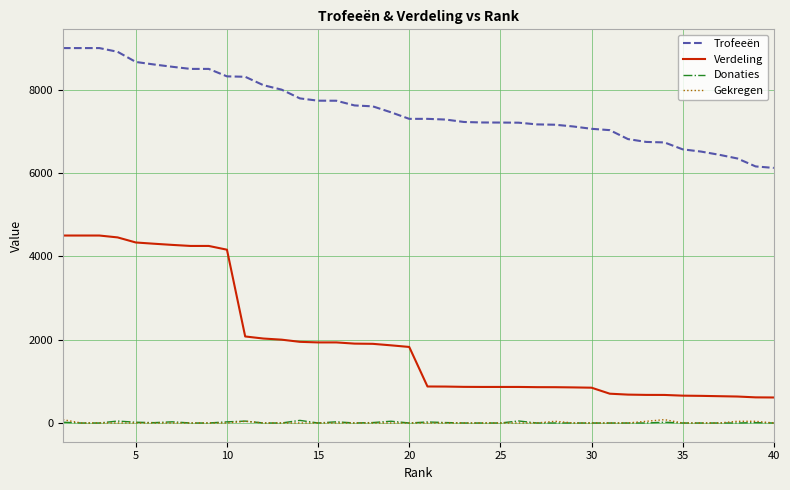

Which series has the widest spread of values?

Verdeling